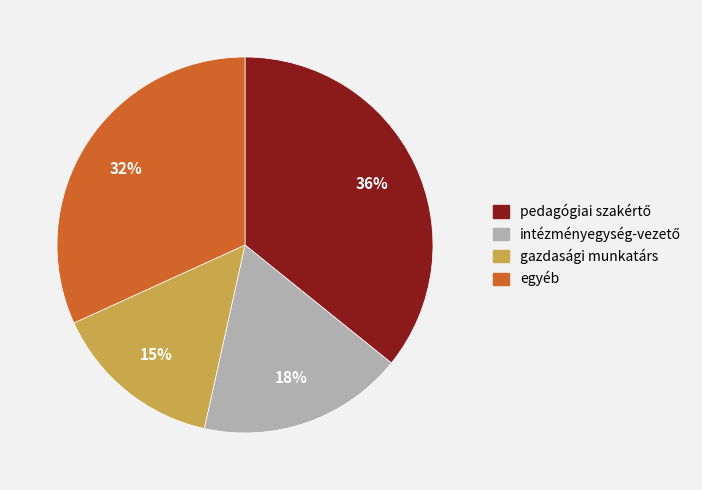

Is there a majority slice in this chart?

No